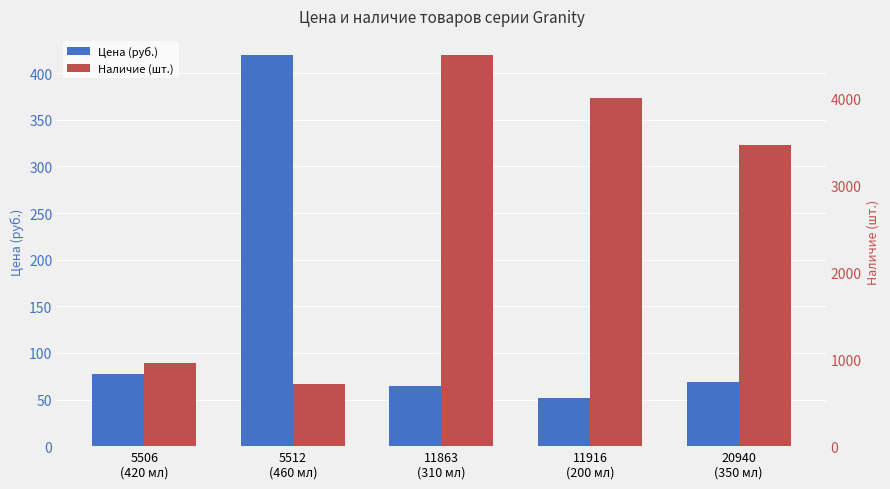

What are all the series names shown in the legend?

Цена (руб.), Наличие (шт.)